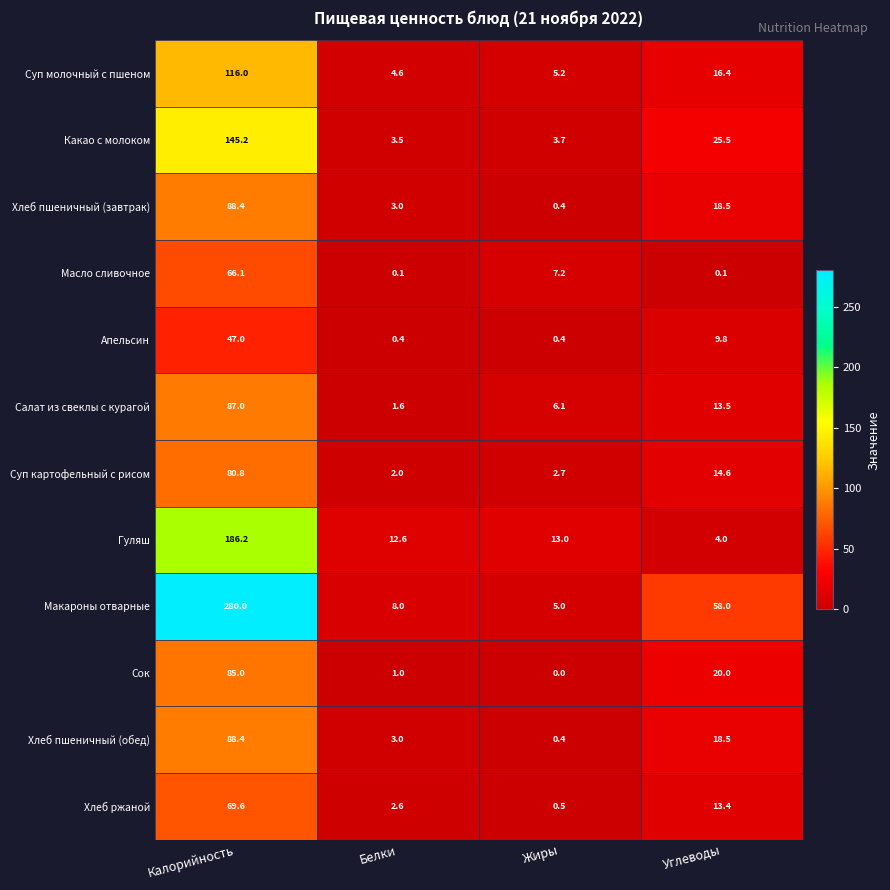

At which label is Какао с молоком closest to 74?

Углеводы